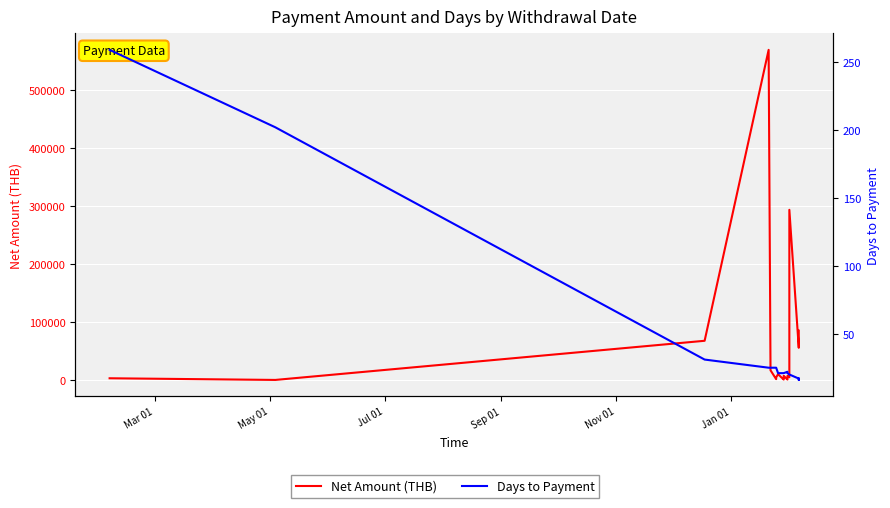

Which has a higher value, Mar 01 or Sep 01?

Sep 01